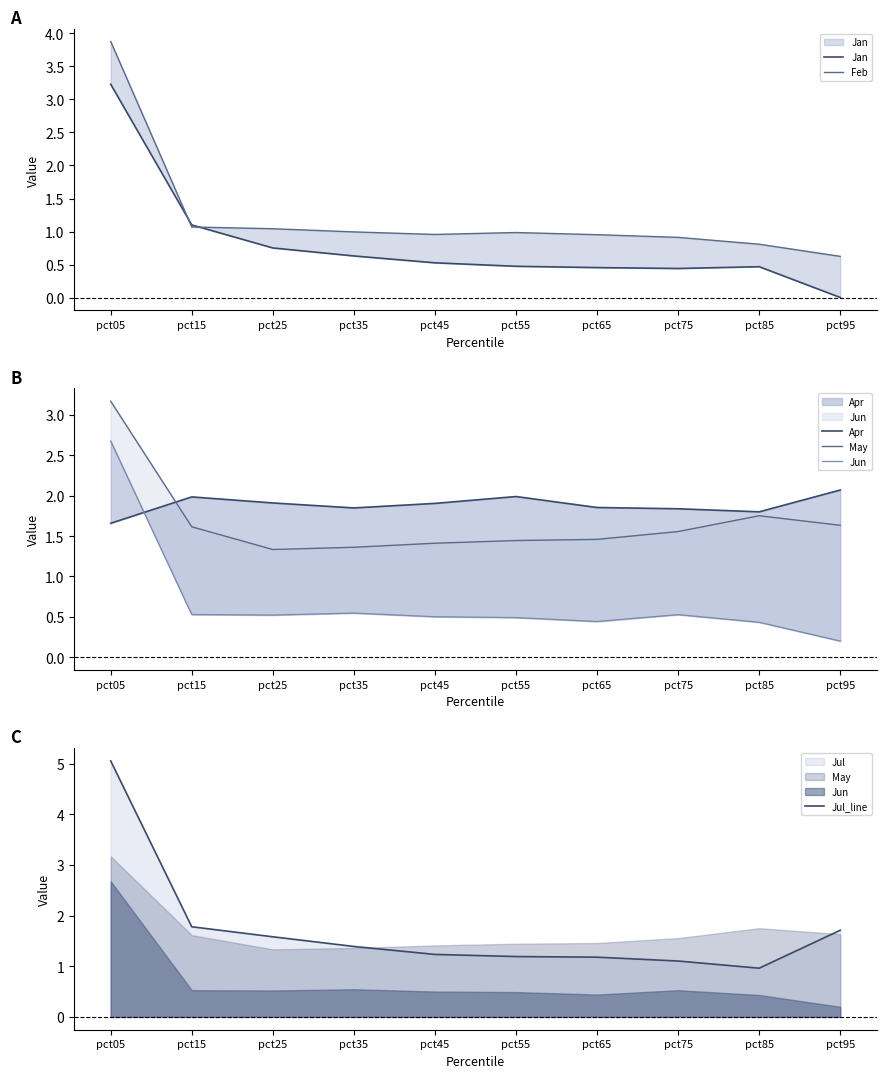

Which has a higher value, pct75 or pct85?

pct85